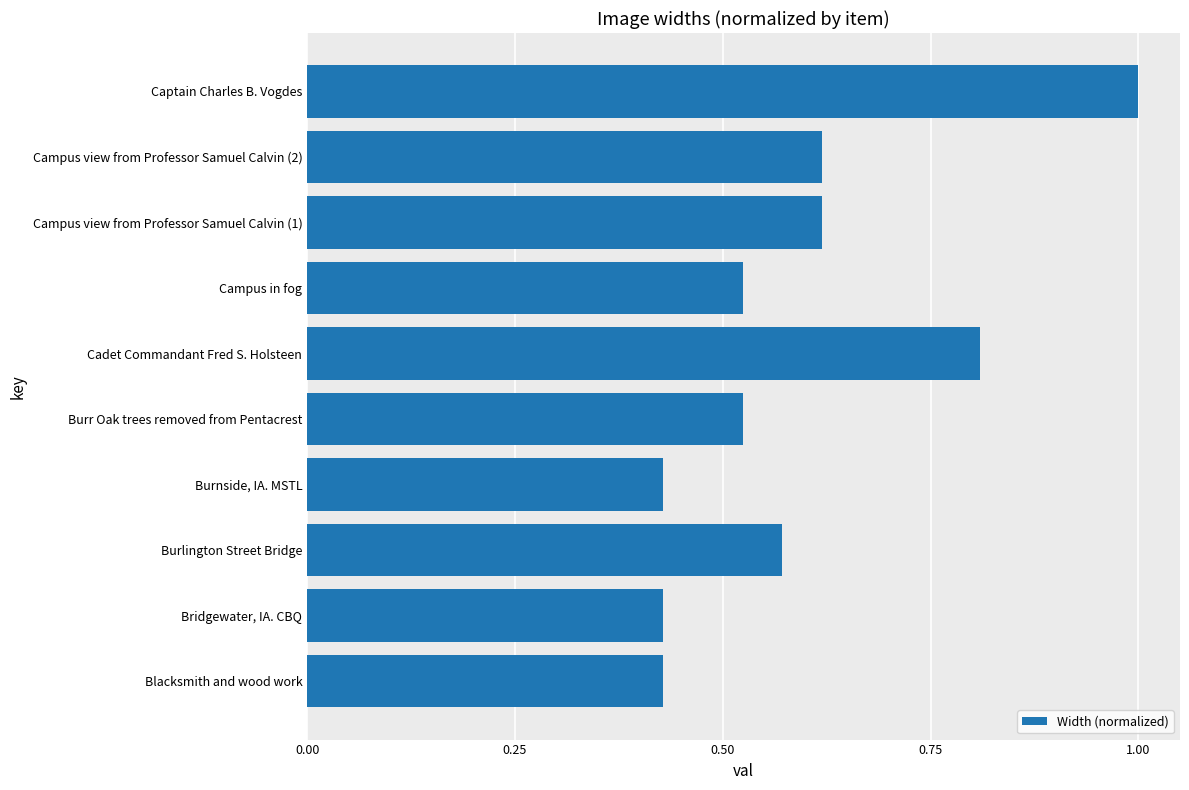

What is the sum of the values at Burr Oak trees removed from Pentacrest and Cadet Commandant Fred S. Holsteen?

1.3